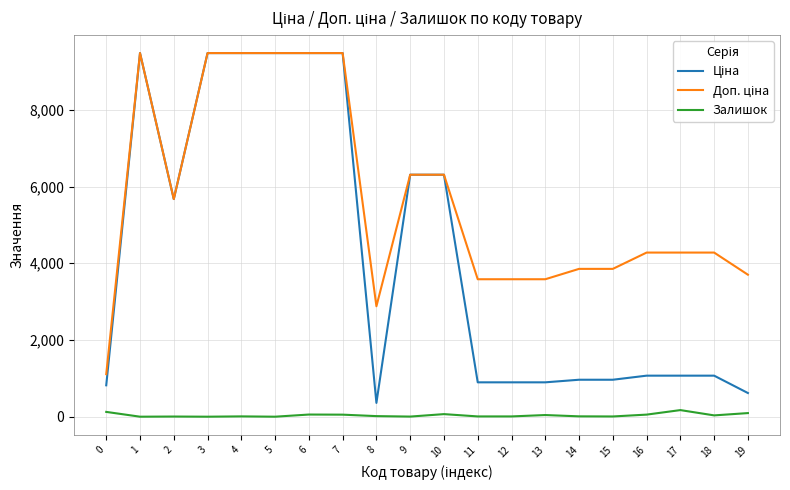

Is the value of Залишок at 14 greater than the value of Ціна at 9?

No